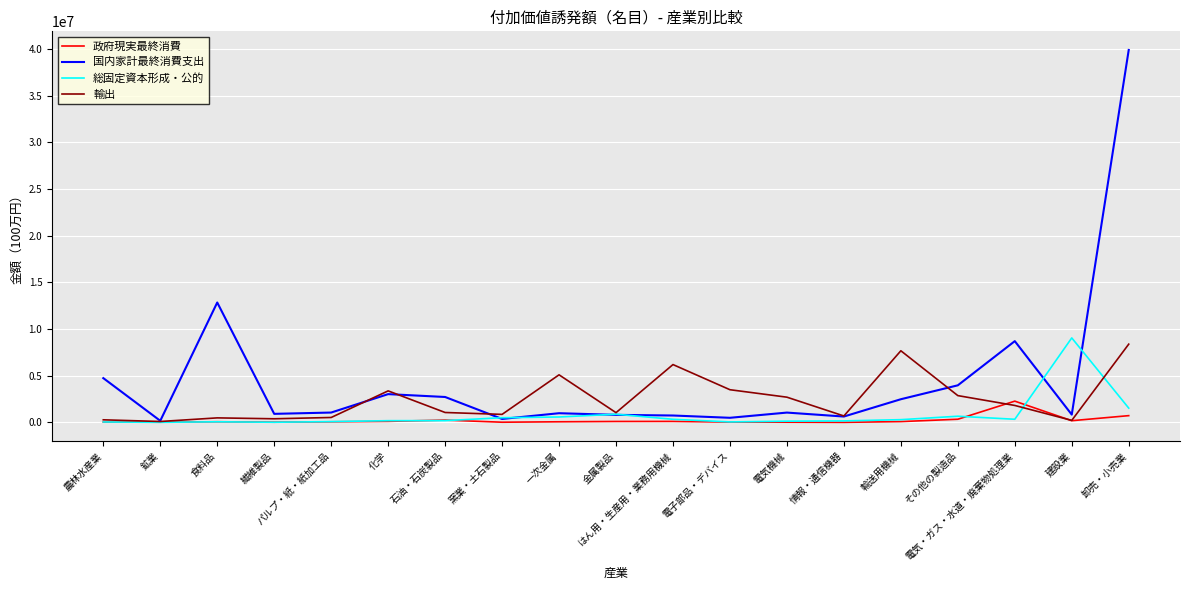

How many series are shown in this chart?

4